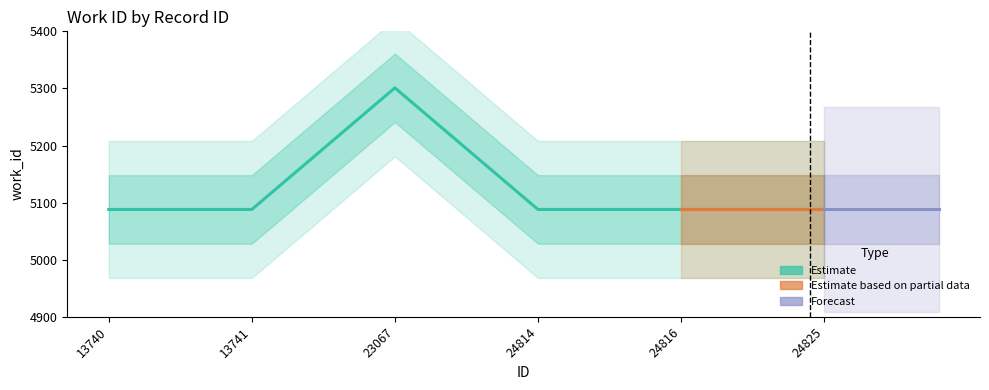

What is the smallest value displayed?

5088